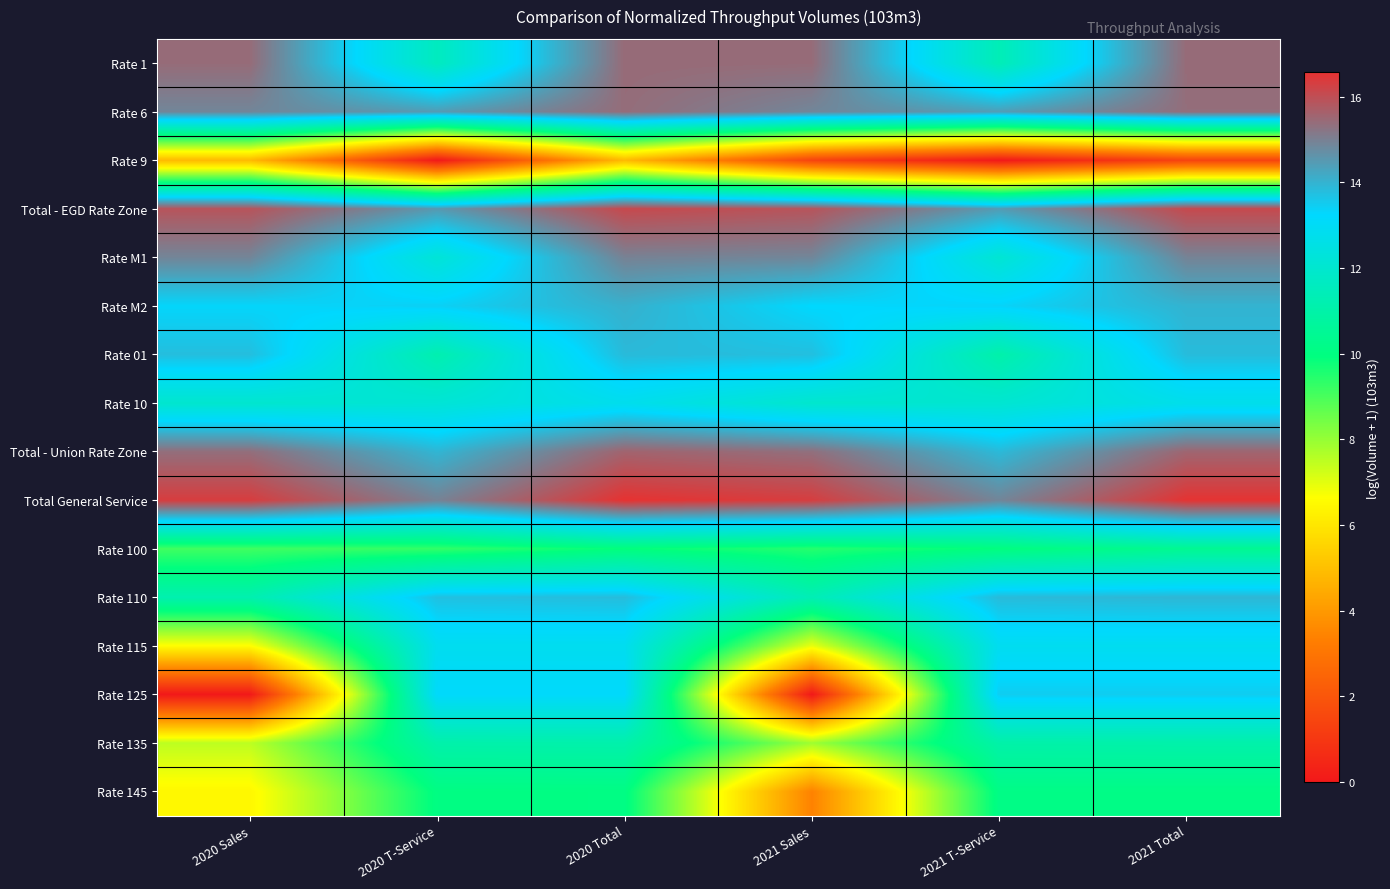

What is the total value across all series at 2020 Total?

210.4